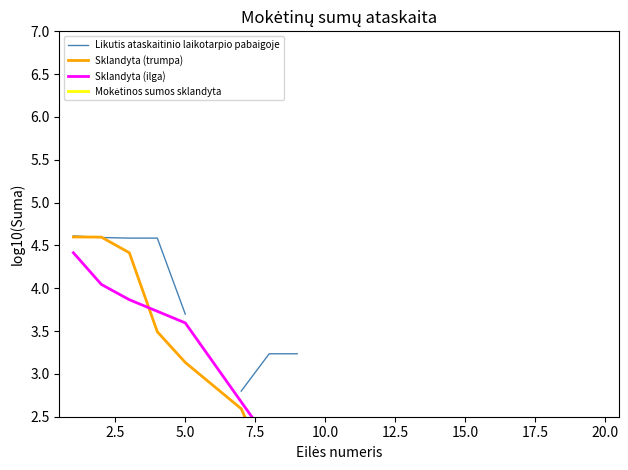

Rank the series by their maximum value, from highest to lowest.

Likutis ataskaitinio laikotarpio pabaigoje, Sklandyta (trumpa), Sklandyta (ilga), Mokėtinos sumos sklandyta